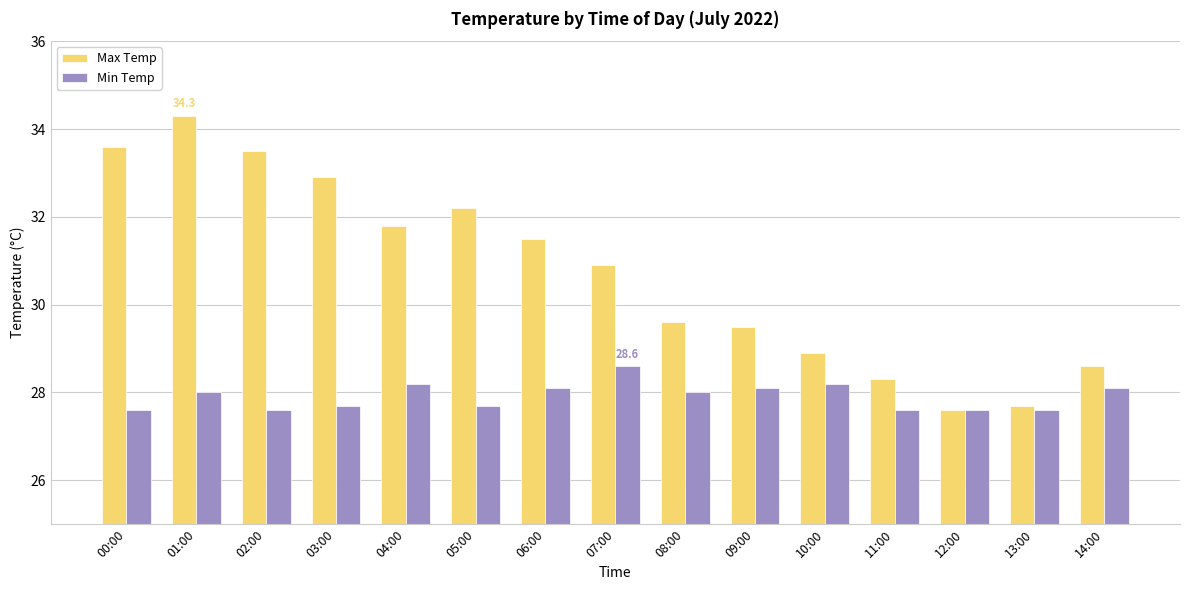

How many groups of bars are there?

15